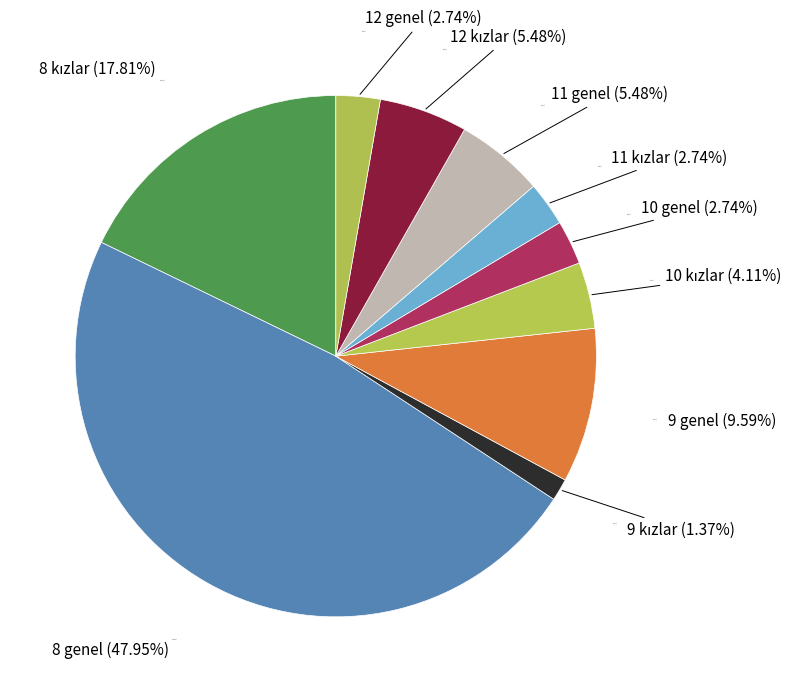

Is it true that 10 kızlar is 4% of the pie?

True